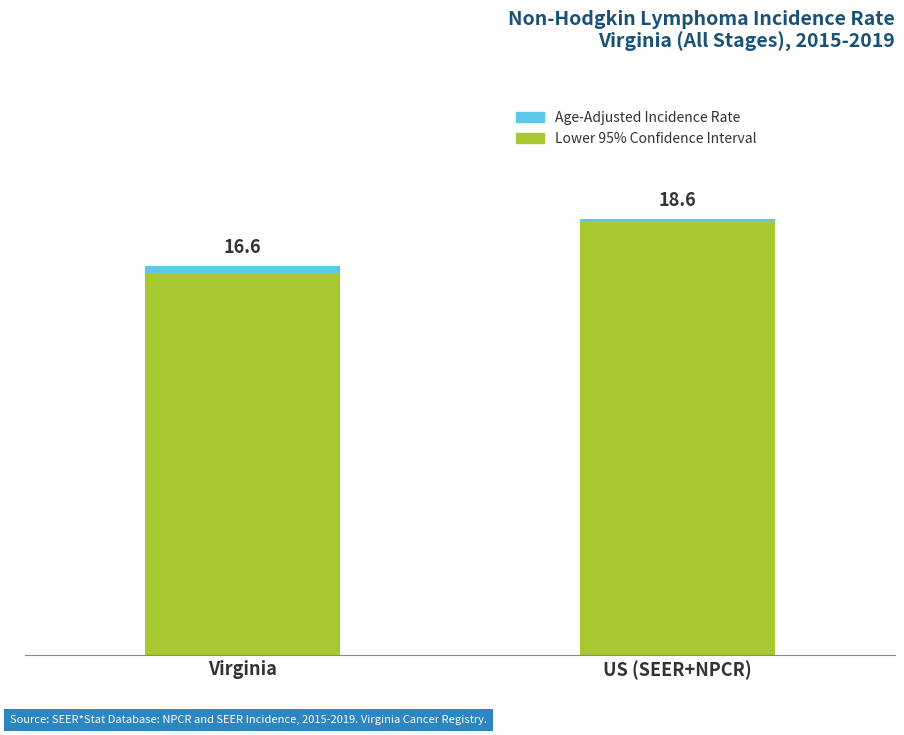

The value of Age-Adjusted Incidence Rate at Virginia is 0.5. True or false?

False